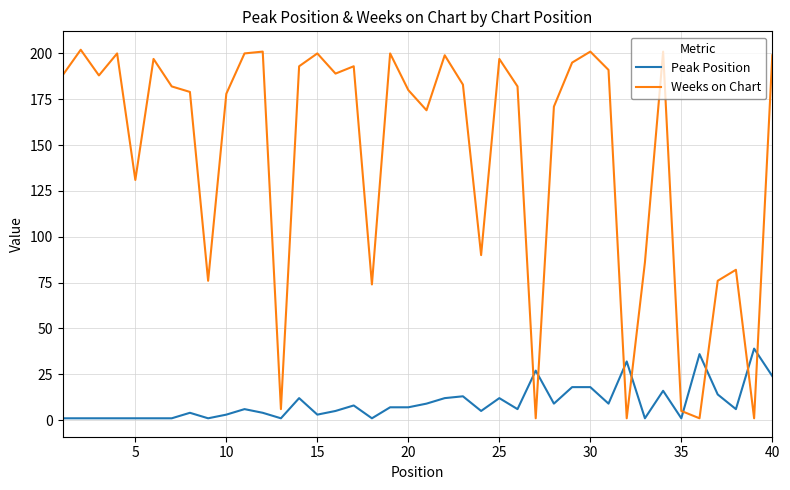

After their last crossing, which series has the higher values: Weeks on Chart or Peak Position?

Weeks on Chart